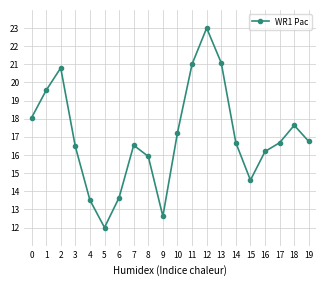

What is the value of the 19th point from the left?

17.6